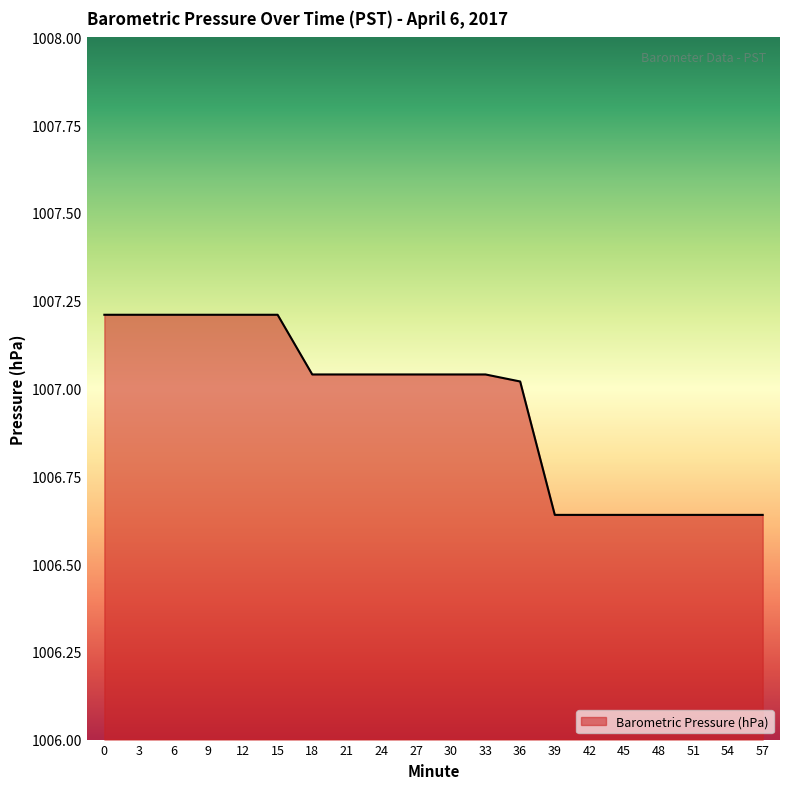

The value at 18 is 1671.9. True or false?

False